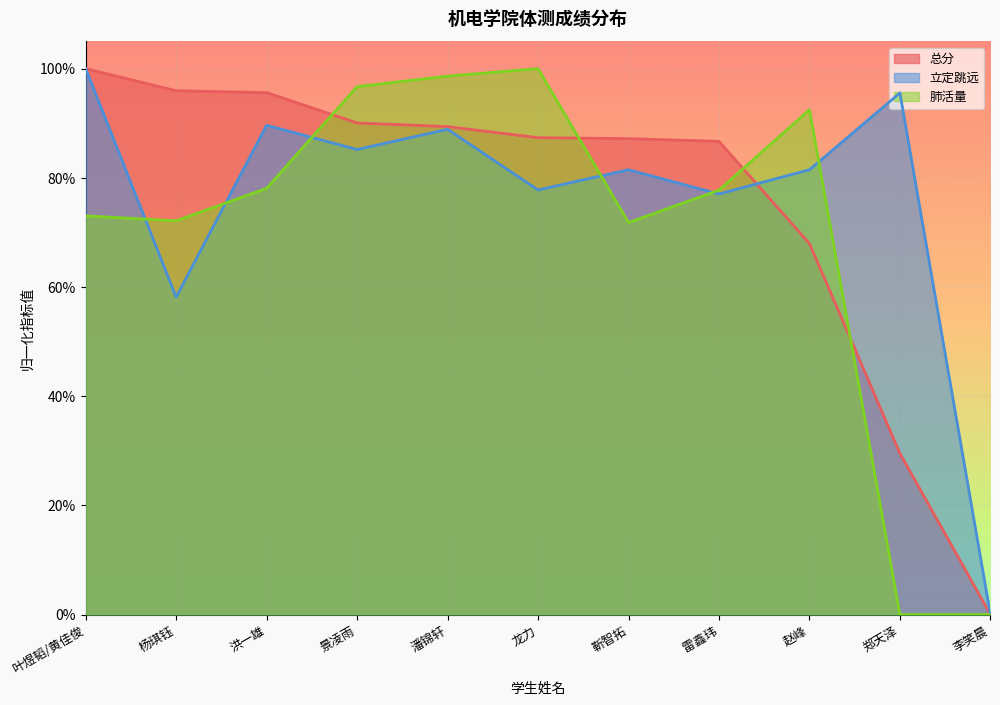

True or false: 肺活量 has more than 1 interior local peaks.

True